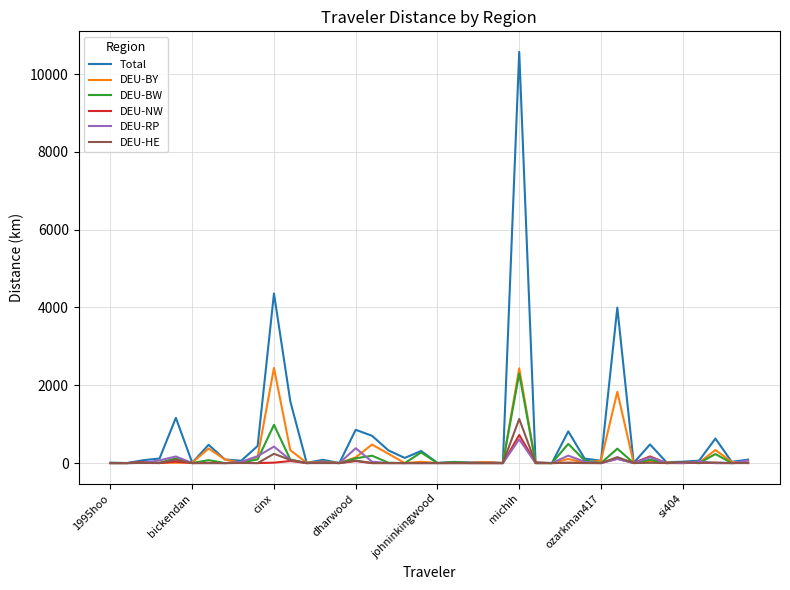

What is the highest value of the DEU-NW series?

721.0